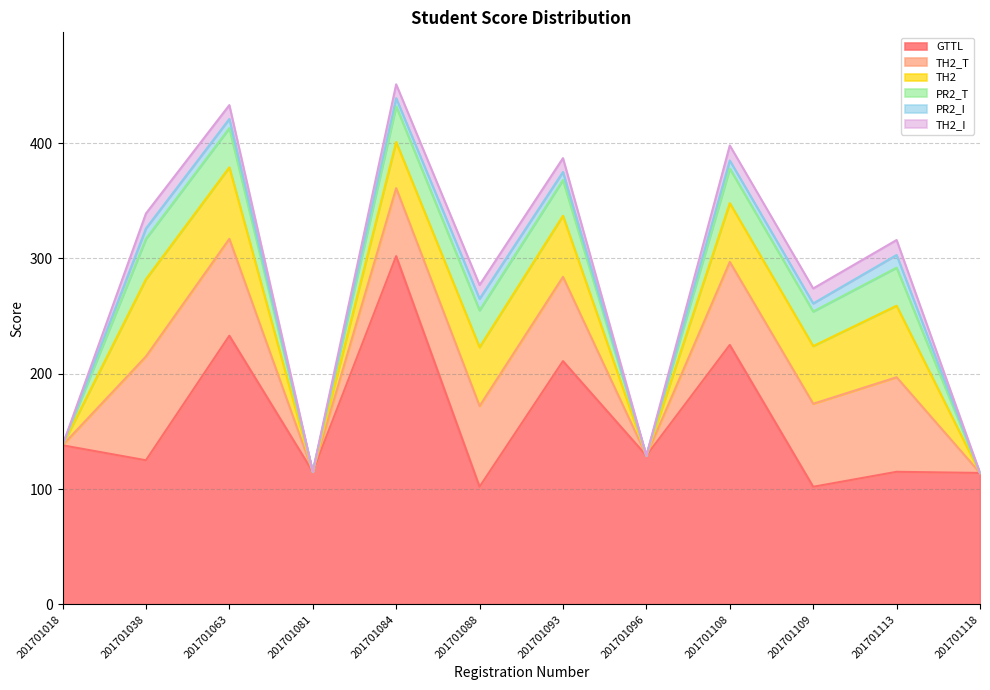

At which category does PR2_I reach its first local peak?

201701038